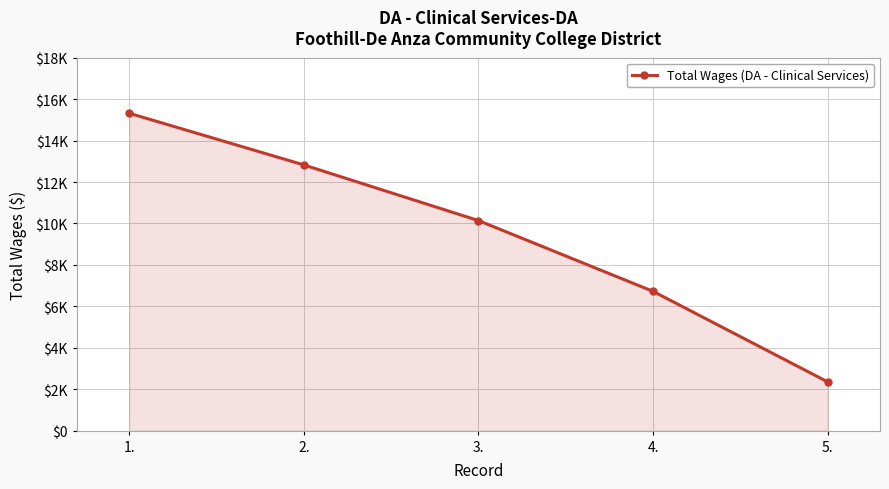

Is this an area chart (filled region under the line)?

Yes